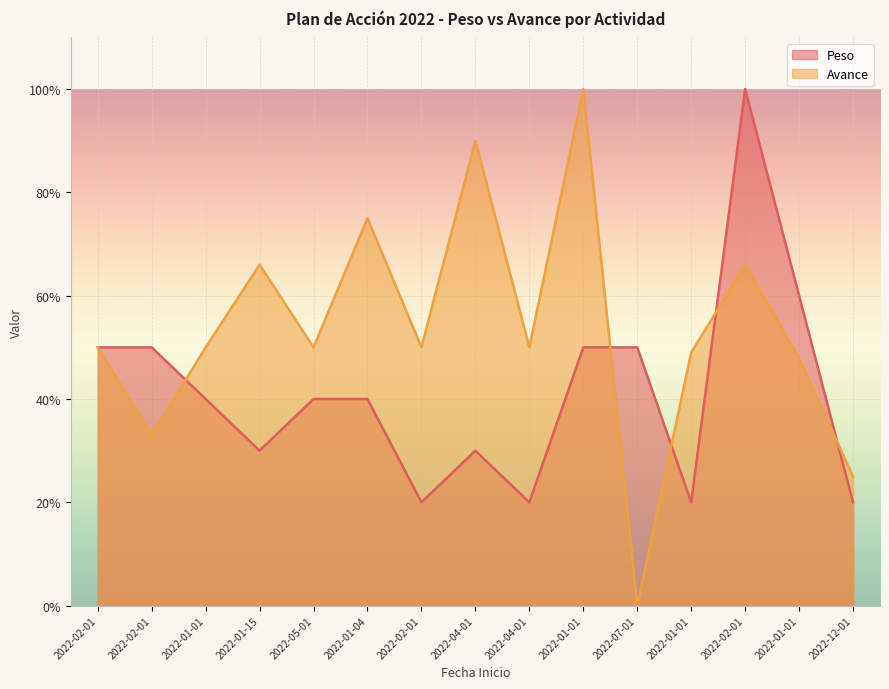

Which series ends up on top after the final intersection of Avance and Peso?

Avance